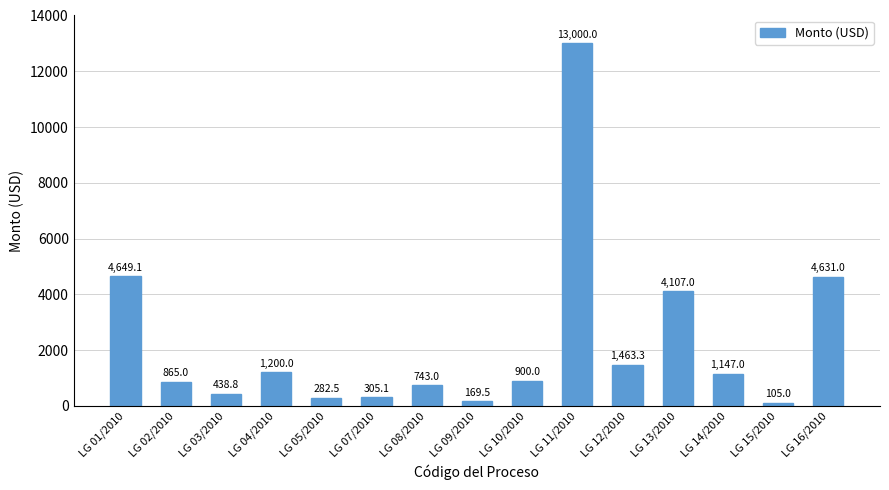

Reading left to right, list all the values displayed in this chart.

4649.1	865.0	438.8	1200.0	282.5	305.1	743.0	169.5	900.0	13000.0	1463.3	4107.0	1147.0	105.0	4631.0